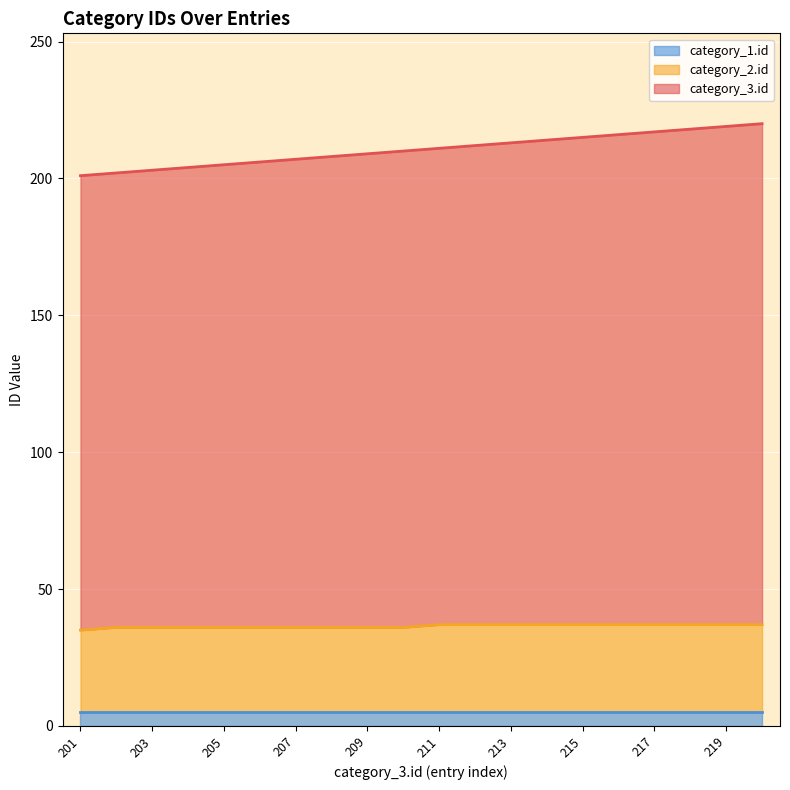

What is the difference between the maximum and minimum values in the category_3.id series?

19